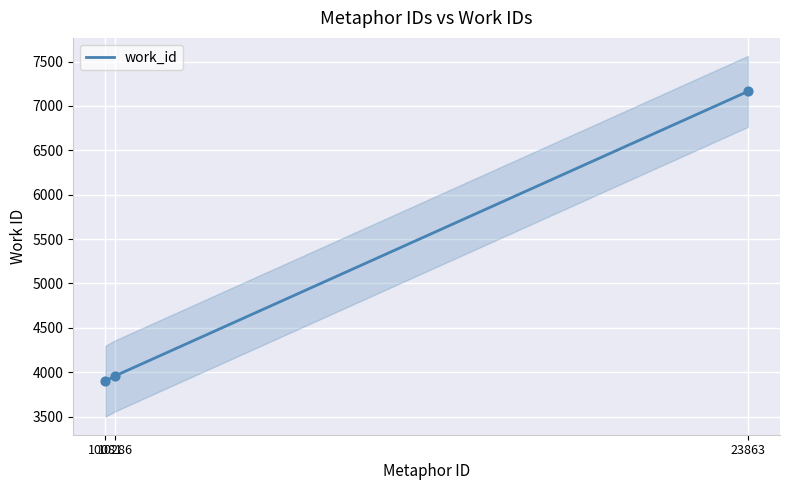

What is the change in value from 10081 to 23863?

+3265